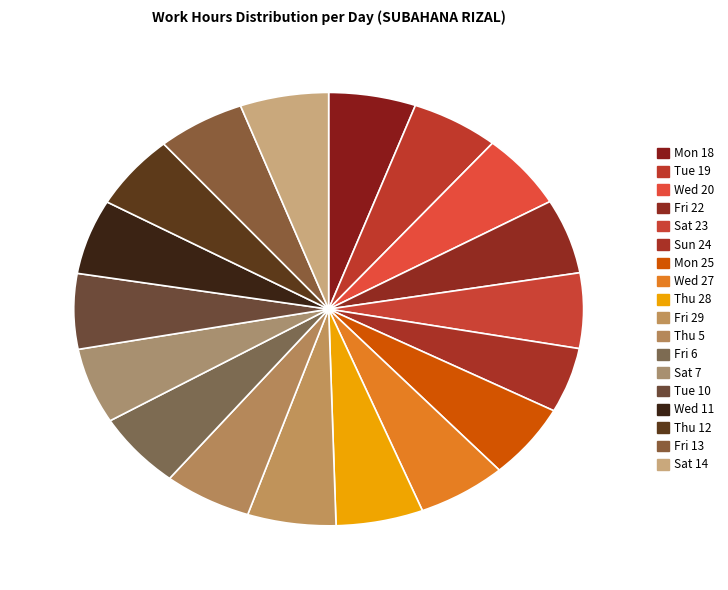

Is the sum of Thu 12 and Fri 29 greater than half?

No